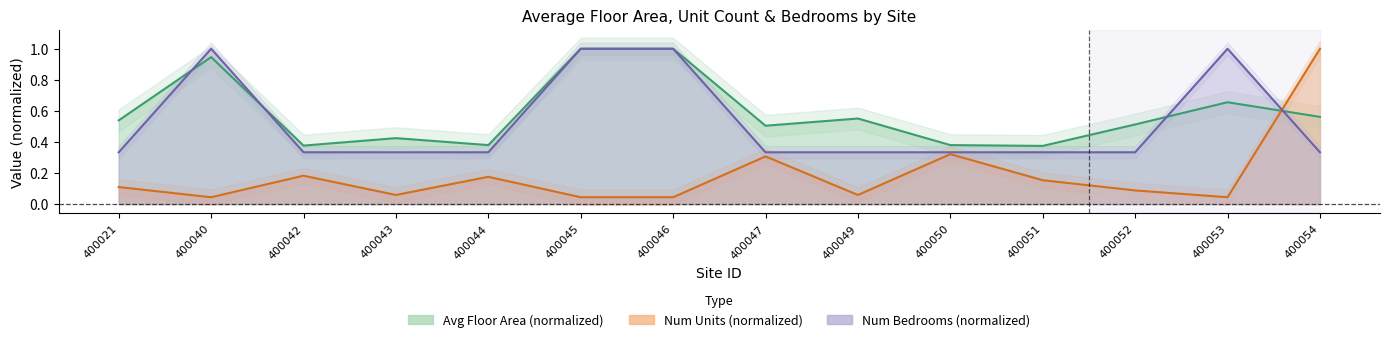

Read the avg_sqft value at 400054.

0.6